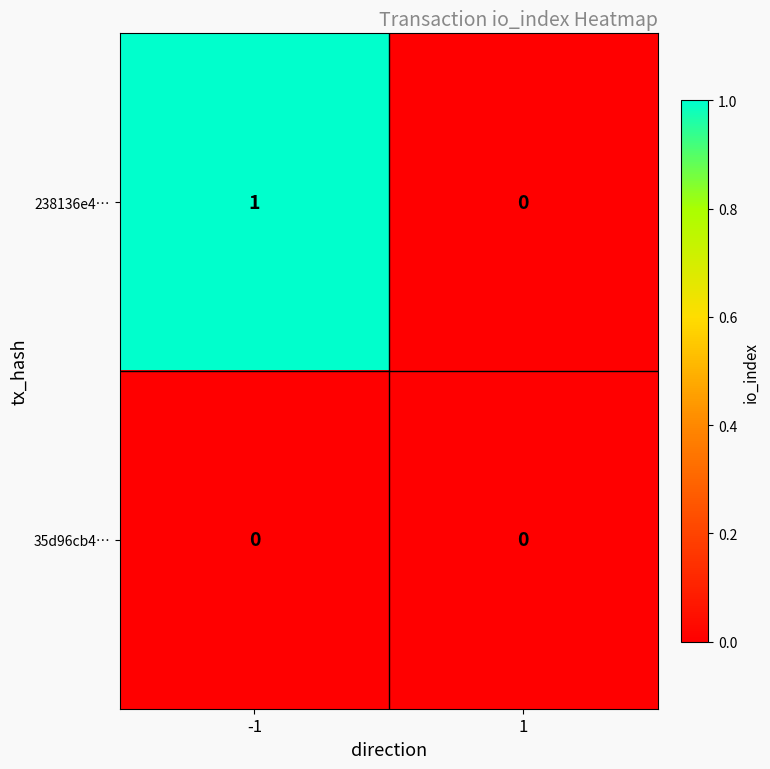

What is the greatest value displayed?

1